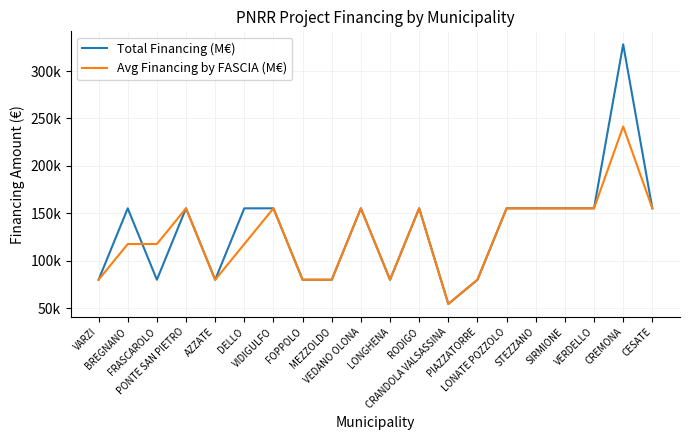

What is the value of the Total Financing (M€) point at the 2nd from the left?

155234